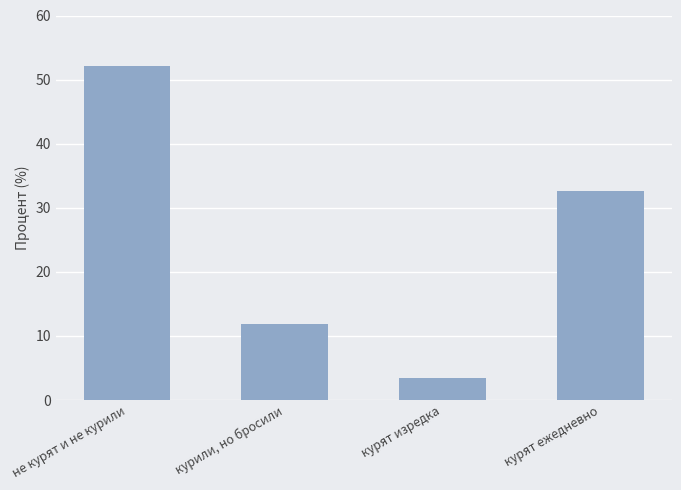

Rank the categories by value from highest to lowest.

не курят и не курили, курят ежедневно, курили, но бросили, курят изредка